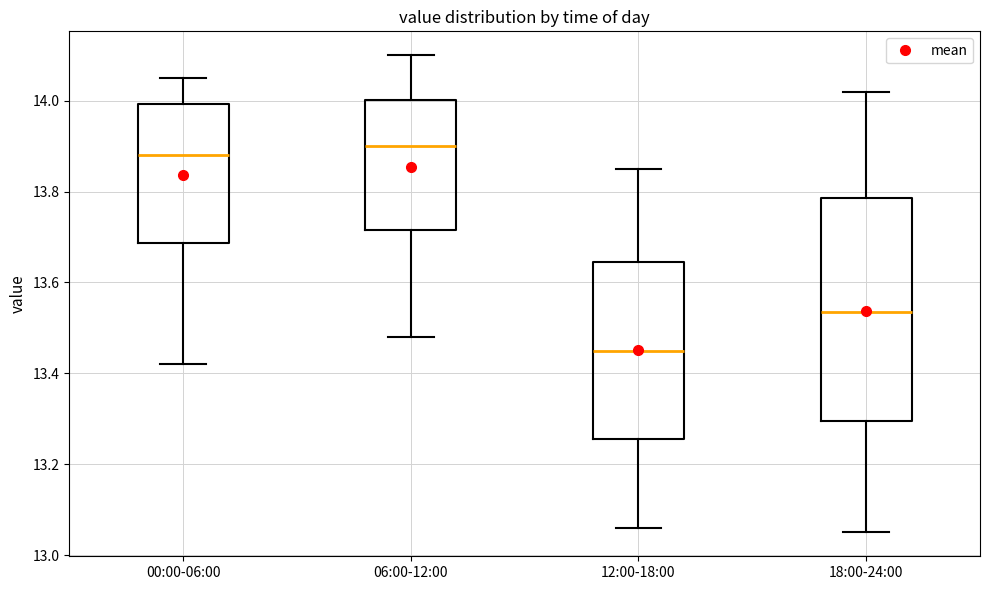

Reading left to right, transcribe this box plot: for each box, give where its median line is, the range the box spans, and where its two whiskers end, as read against the y-axis. The values are not printed on the chart, so give them approximately, as read against the axis.

00:00-06:00: median 13.88, box 13.68 to 14.00, whiskers 13.42 to 14.06
06:00-12:00: median 13.90, box 13.72 to 14.00, whiskers 13.48 to 14.10
12:00-18:00: median 13.46, box 13.26 to 13.64, whiskers 13.06 to 13.86
18:00-24:00: median 13.54, box 13.30 to 13.78, whiskers 13.06 to 14.02